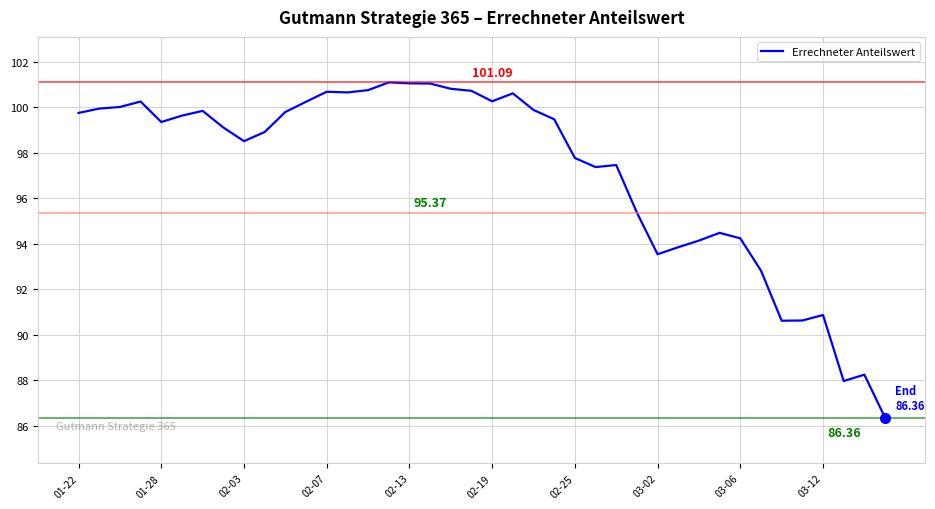

What is the difference between the maximum and minimum values?

14.7